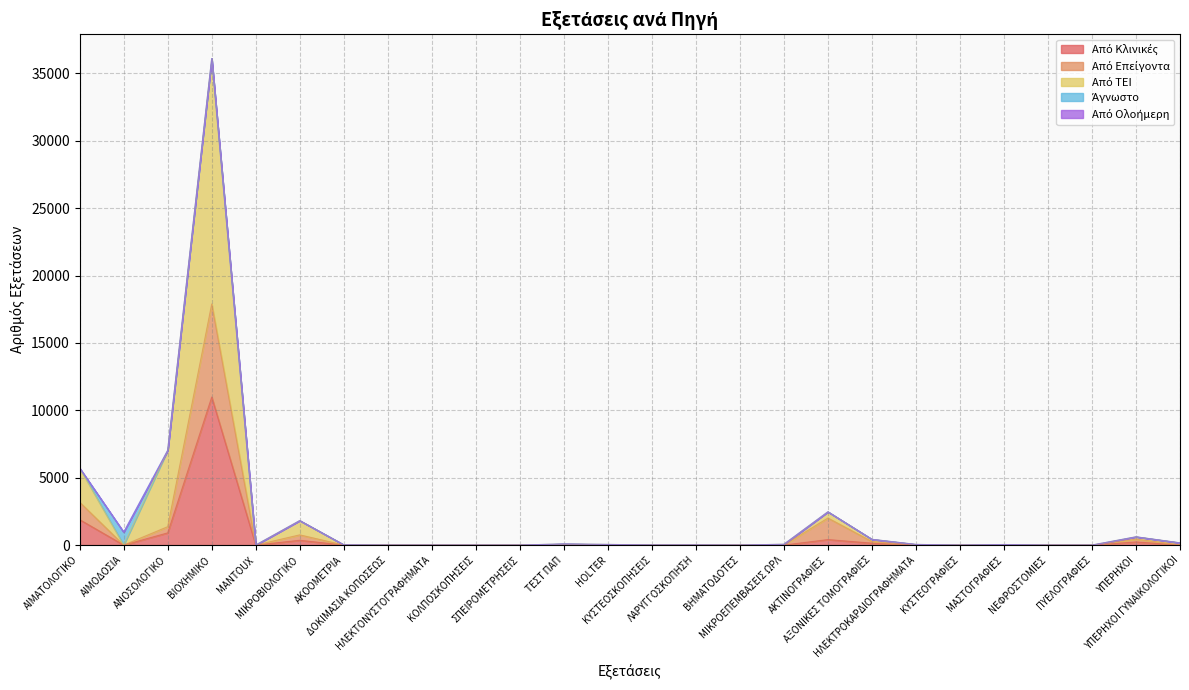

How many interior local valleys does the Από Κλινικές series have?

2